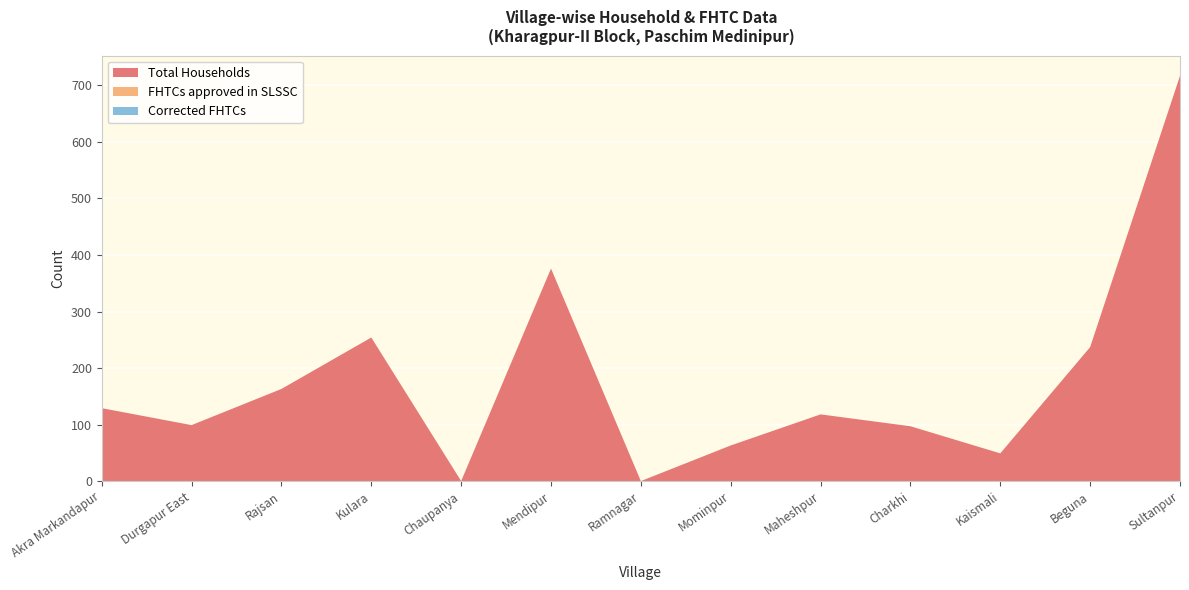

Reading left to right, what are all the values shown in this chart?

Total Households: 129	99	163	254	0	376	0	63	118	97	49	237	717
FHTCs approved in SLSSC: 0	0	0	0	0	0	0	0	0	0	0	0	0
Corrected FHTCs: 0	0	0	0	0	0	0	0	0	0	0	0	0